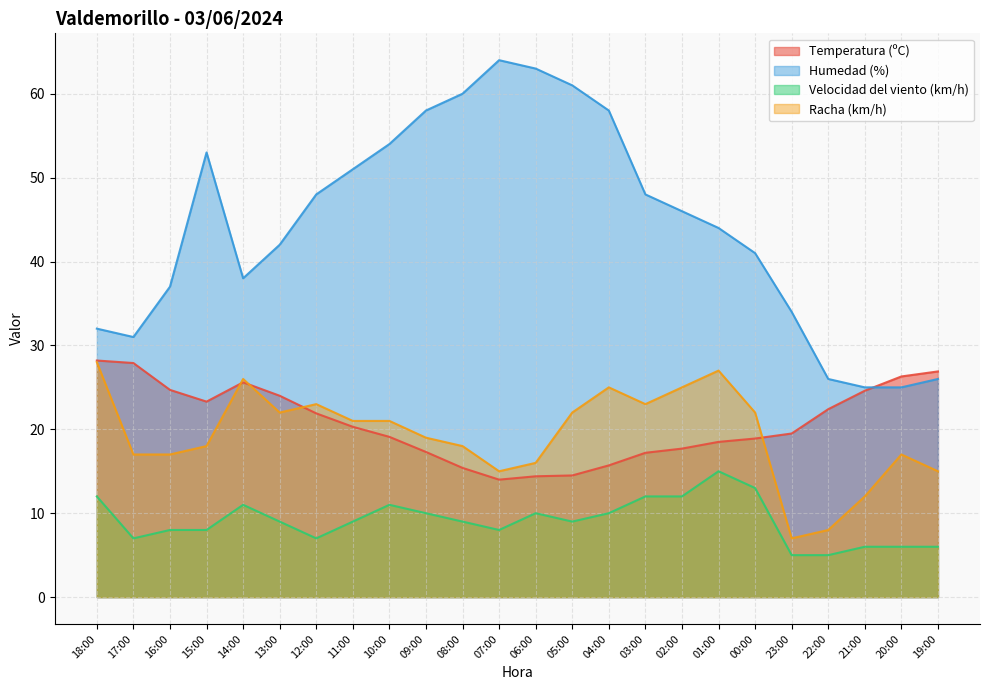

What is the spread (max minus min) of values at 19:00?

20.9